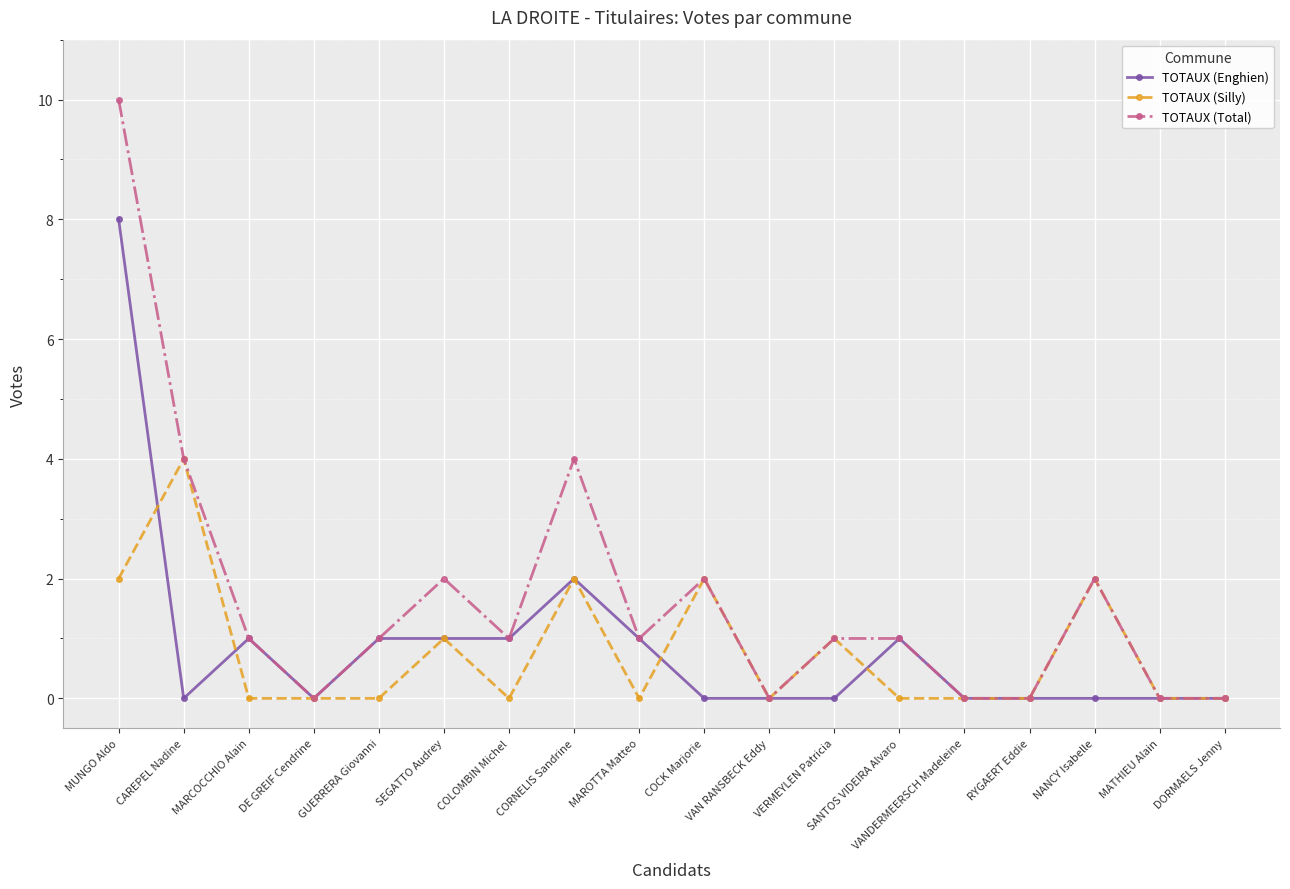

Reading right to left, extract all data points from this chart.

TOTAUX (Enghien): DORMAELS Jenny=0	MATHIEU Alain=0	NANCY Isabelle=0	RYGAERT Eddie=0	VANDERMEERSCH Madeleine=0	SANTOS VIDEIRA Alvaro=1	VERMEYLEN Patricia=0	VAN RANSBECK Eddy=0	COCK Marjorie=0	MAROTTA Matteo=1	CORNELIS Sandrine=2	COLOMBIN Michel=1	SEGATTO Audrey=1	GUERRERA Giovanni=1	DE GREIF Cendrine=0	MARCOCCHIO Alain=1	CAREPEL Nadine=0	MUNGO Aldo=8
TOTAUX (Silly): DORMAELS Jenny=0	MATHIEU Alain=0	NANCY Isabelle=2	RYGAERT Eddie=0	VANDERMEERSCH Madeleine=0	SANTOS VIDEIRA Alvaro=0	VERMEYLEN Patricia=1	VAN RANSBECK Eddy=0	COCK Marjorie=2	MAROTTA Matteo=0	CORNELIS Sandrine=2	COLOMBIN Michel=0	SEGATTO Audrey=1	GUERRERA Giovanni=0	DE GREIF Cendrine=0	MARCOCCHIO Alain=0	CAREPEL Nadine=4	MUNGO Aldo=2
TOTAUX (Total): DORMAELS Jenny=0	MATHIEU Alain=0	NANCY Isabelle=2	RYGAERT Eddie=0	VANDERMEERSCH Madeleine=0	SANTOS VIDEIRA Alvaro=1	VERMEYLEN Patricia=1	VAN RANSBECK Eddy=0	COCK Marjorie=2	MAROTTA Matteo=1	CORNELIS Sandrine=4	COLOMBIN Michel=1	SEGATTO Audrey=2	GUERRERA Giovanni=1	DE GREIF Cendrine=0	MARCOCCHIO Alain=1	CAREPEL Nadine=4	MUNGO Aldo=10